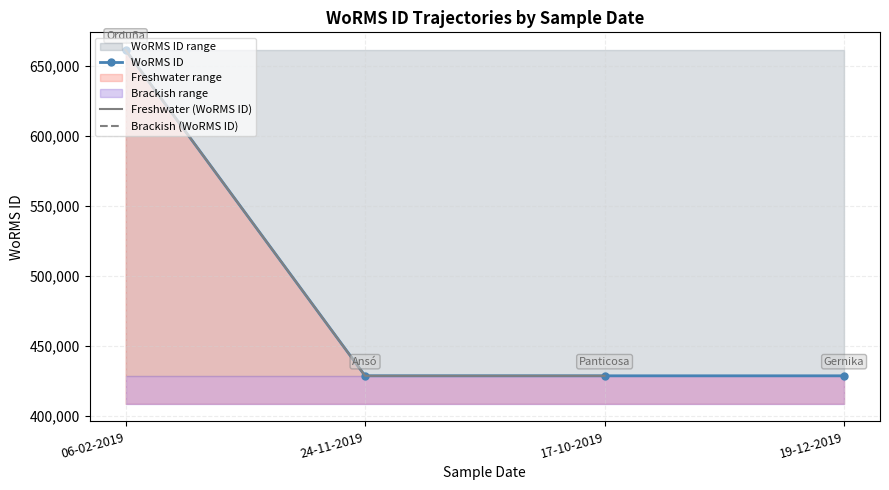

How many distinct data groups are displayed?

3